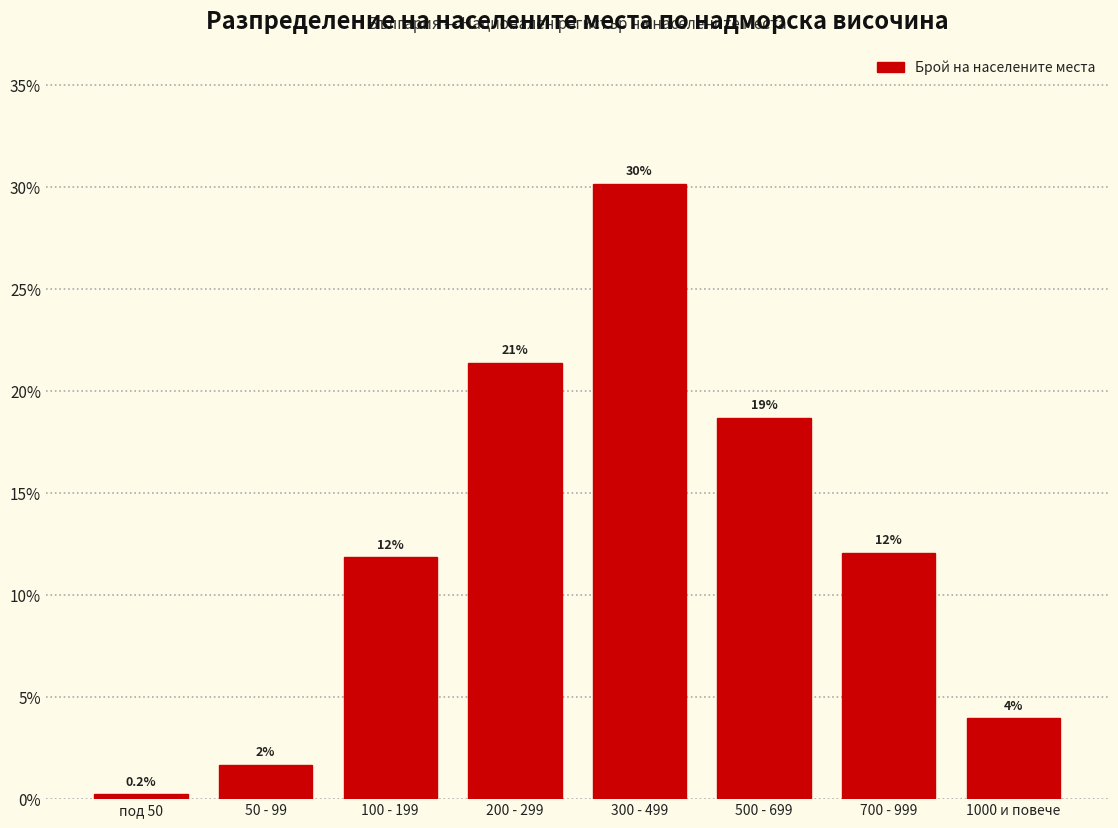

Reading right to left, extract all data points from this chart.

1000 и повече=4.0	700 - 999=12.1	500 - 699=18.7	300 - 499=30.2	200 - 299=21.4	100 - 199=11.8	50 - 99=1.7	под 50=0.2